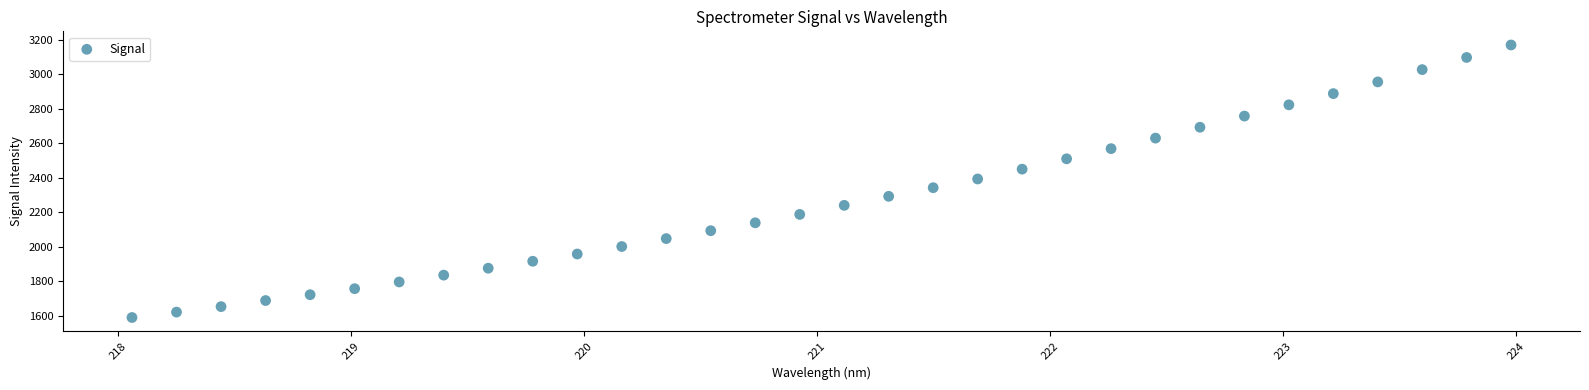

What is the range of X values (max minus min)?

5.9